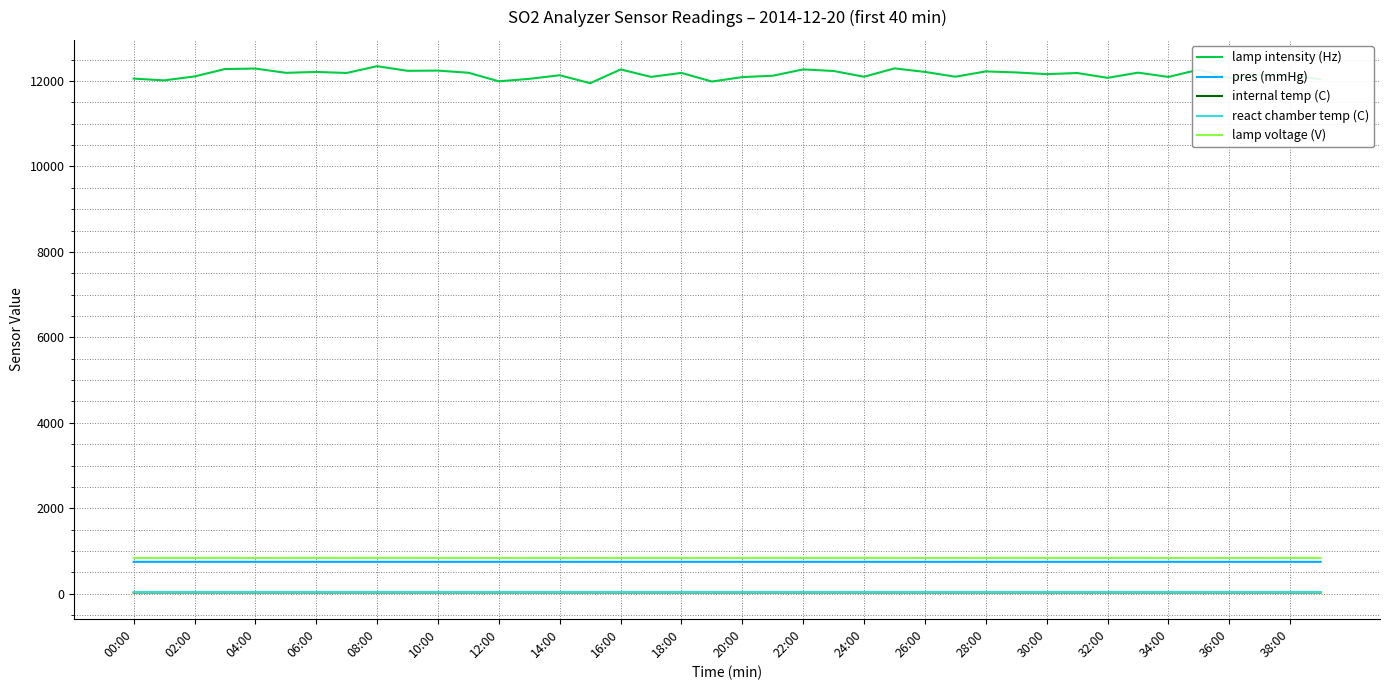

Which series has the largest range (max minus min)?

lamp intensity (Hz)